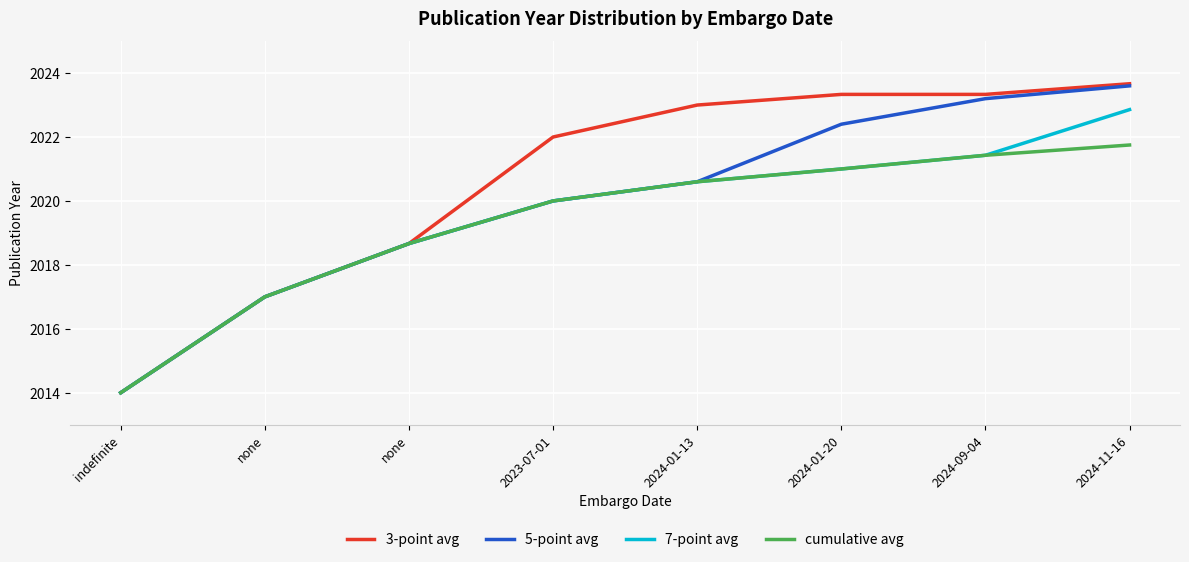

What are all the series names shown in the legend?

3-point avg, 5-point avg, 7-point avg, cumulative avg